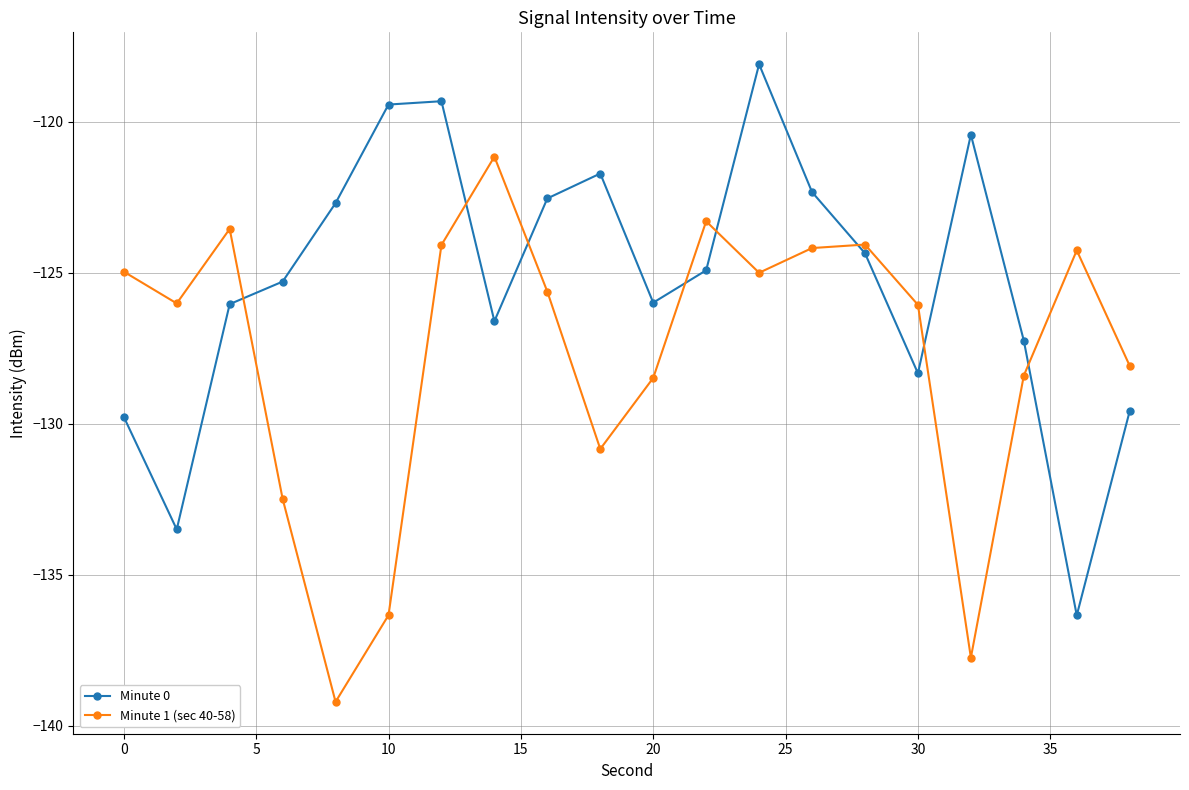

Which series has the largest total across all categories?

Minute 0